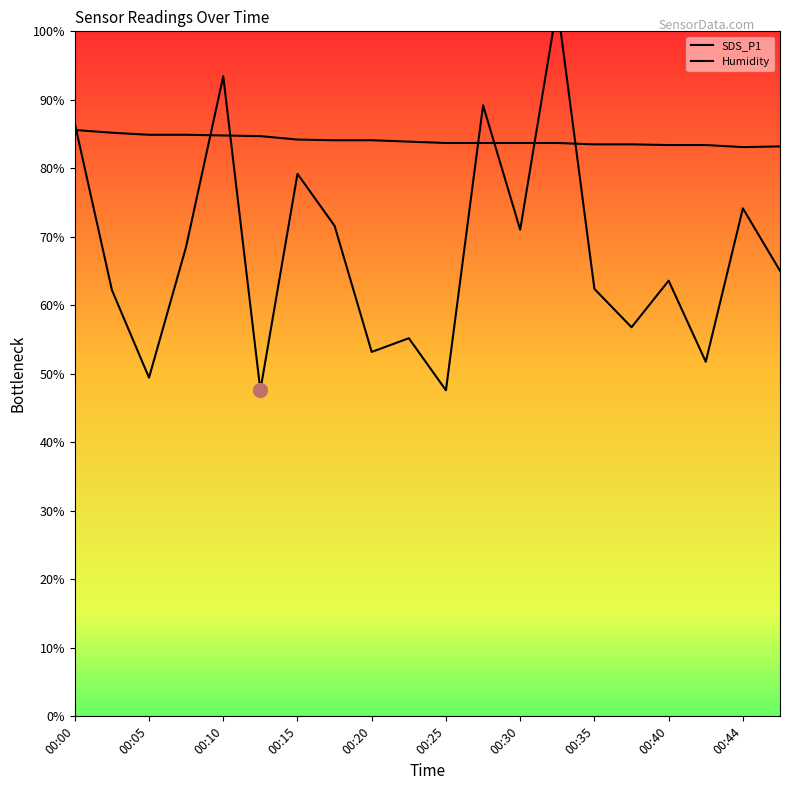

Where is the first local minimum for Humidity?

00:44